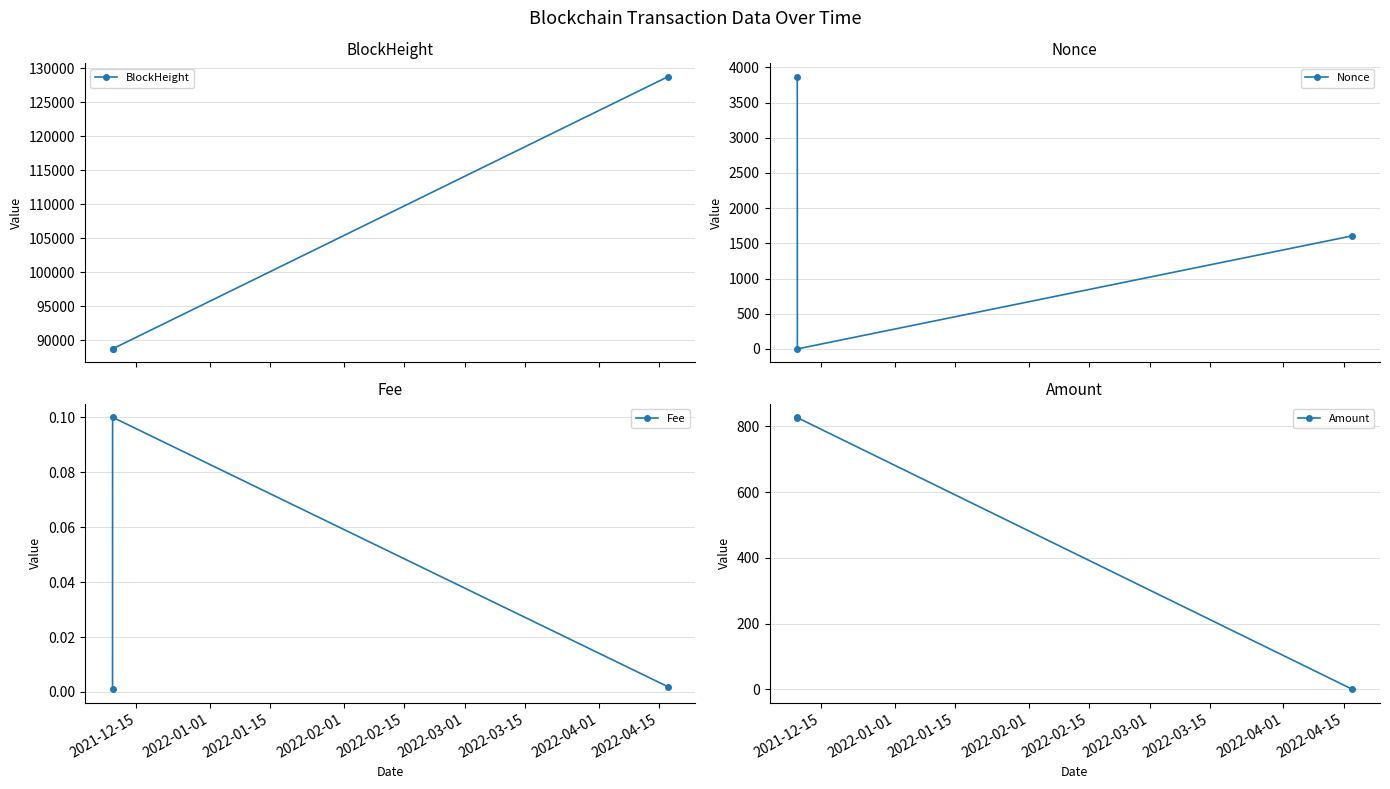

Which series has the largest range (max minus min)?

BlockHeight